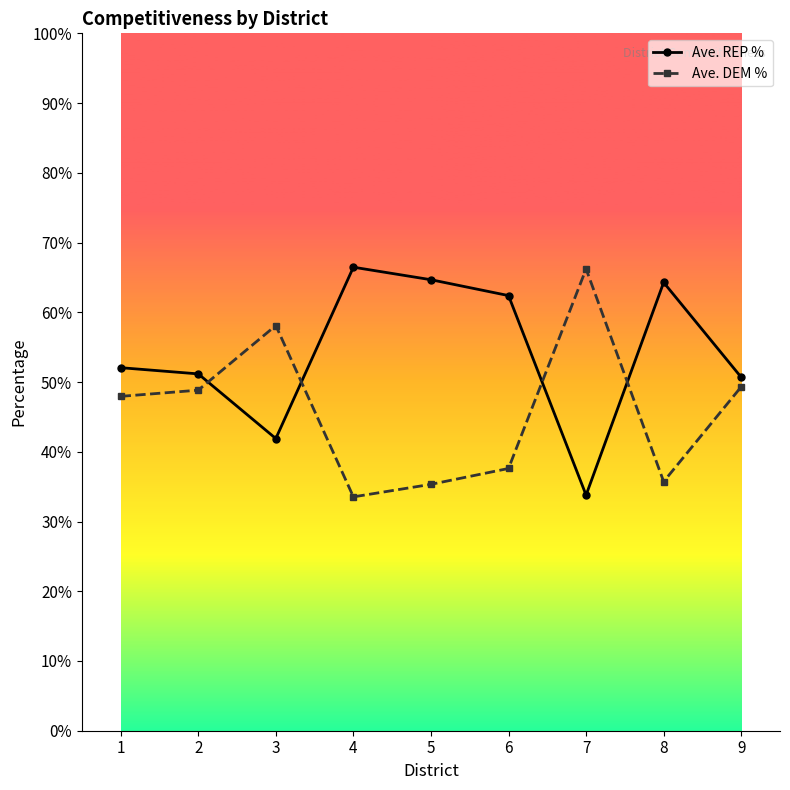

True or false: Ave. REP % has a value of 72.9 at 1.

False